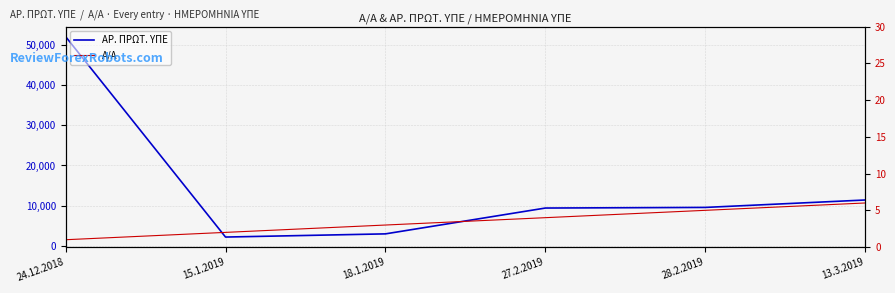

How many data points in ΑΡ. ΠΡΩΤ. ΥΠΕ are above 9526?

2